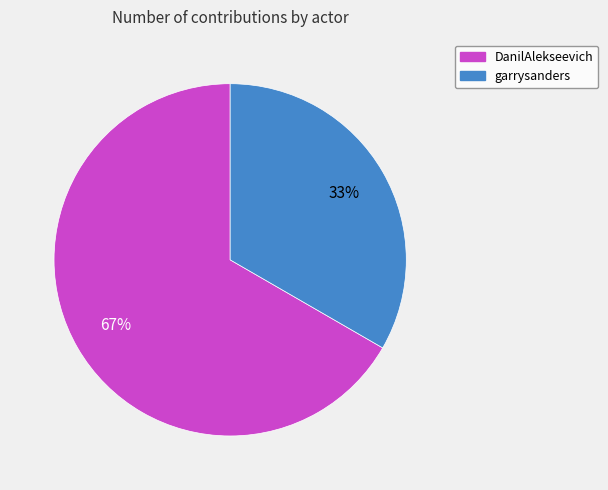

What is the largest slice in the pie chart?

DanilAlekseevich